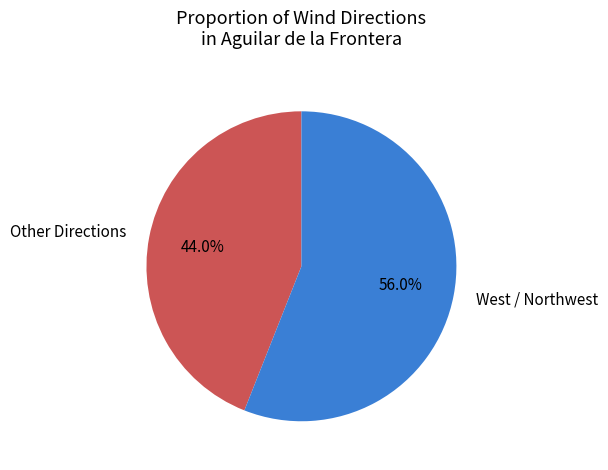

What is the ratio of the value at Other Directions to the value at West / Northwest?

0.8